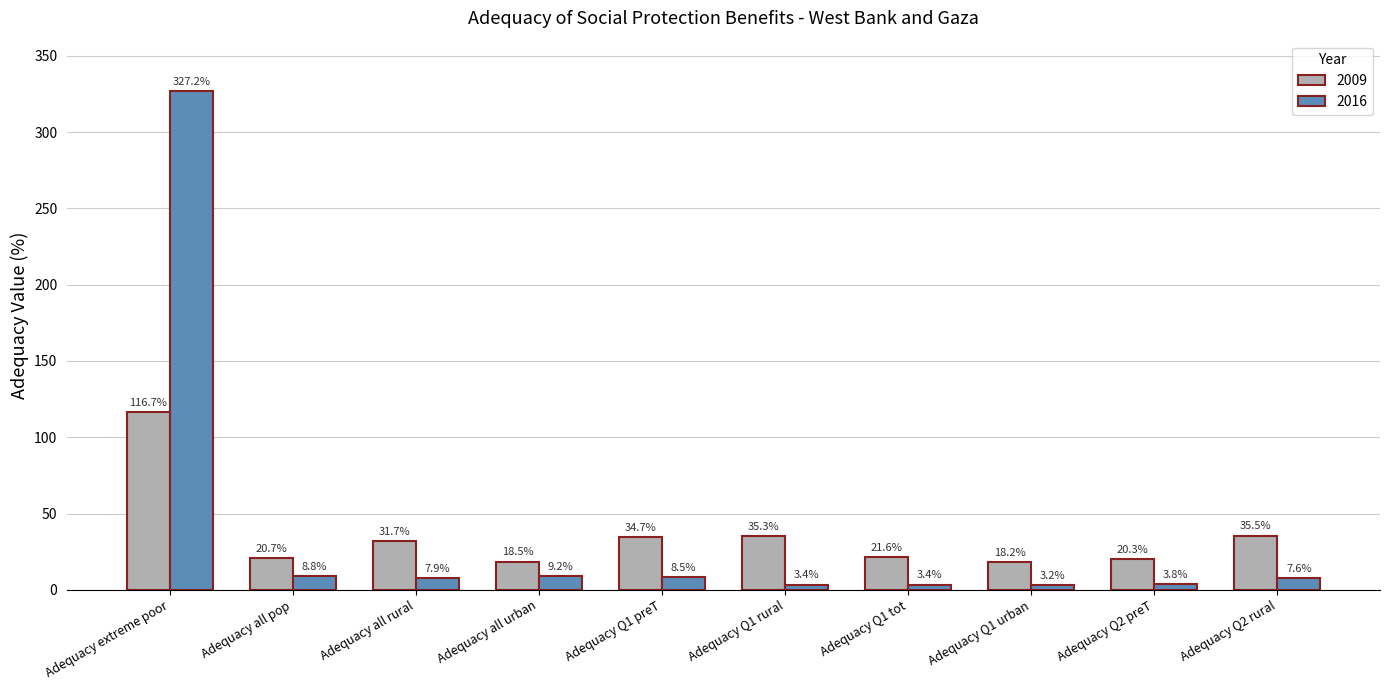

Is the value of 2009 at Adequacy Q1 tot greater than the value of 2016 at Adequacy all rural?

Yes